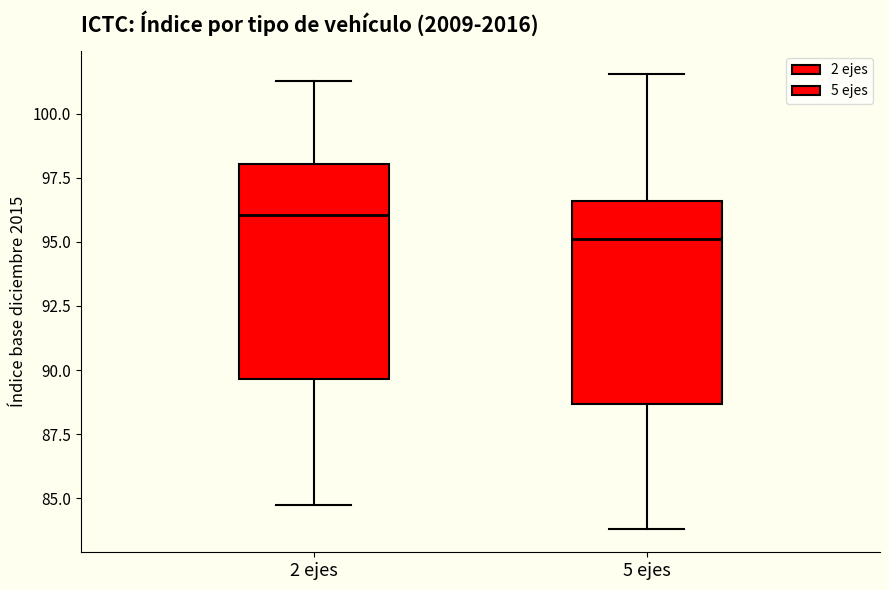

Reading left to right, read every box against the y-axis: the position of its median line, the range the box covers, and the ends of its whiskers. The values are not printed on the chart, so give them approximately, as read against the axis.

2 ejes: median 96.0, box 89.5 to 98.0, whiskers 85.0 to 101.5
5 ejes: median 95.0, box 88.5 to 96.5, whiskers 84.0 to 101.5